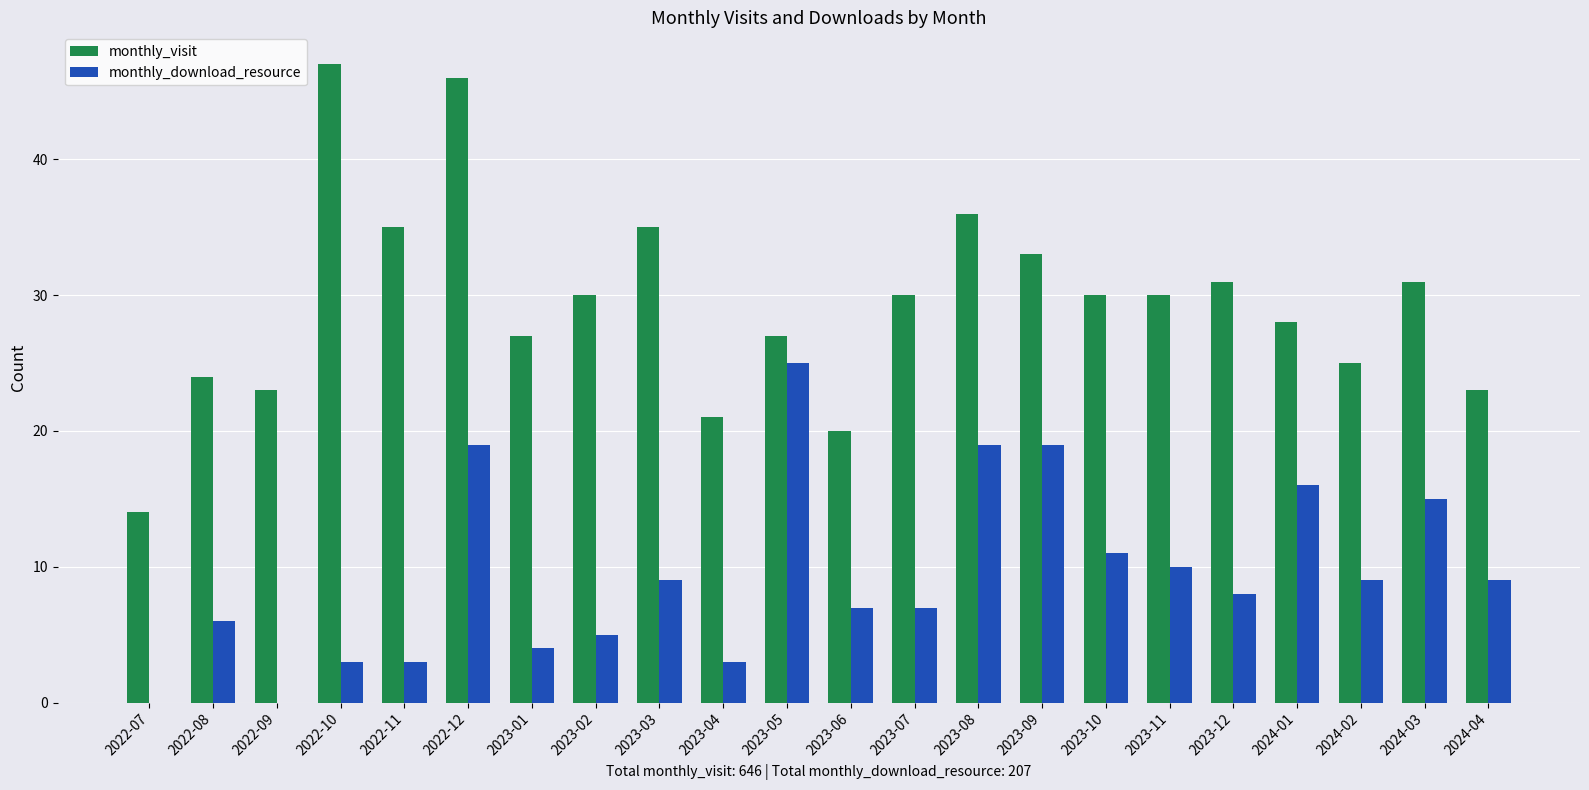

At which category is the sum across all series the highest?

2022-12